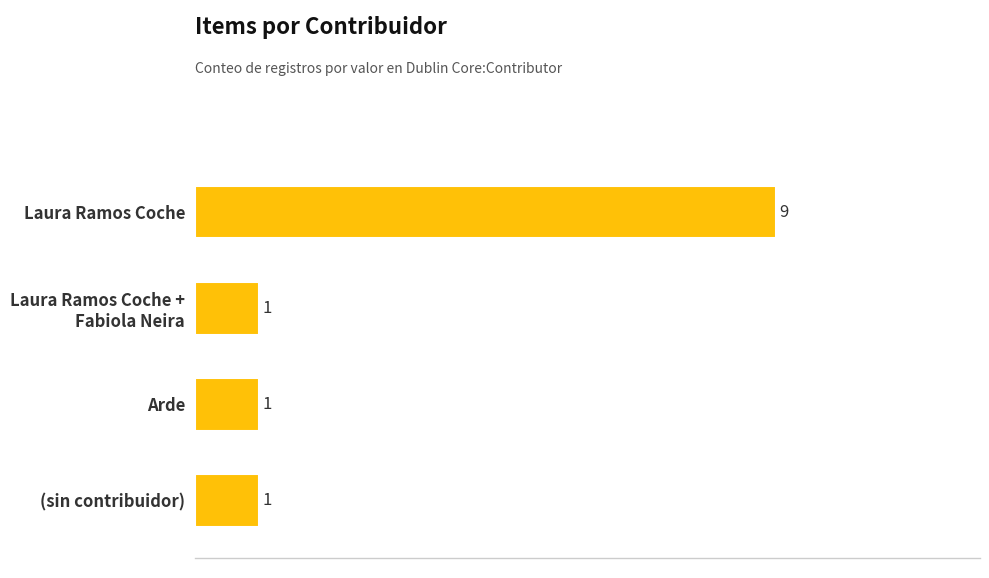

What is the smallest value displayed?

1